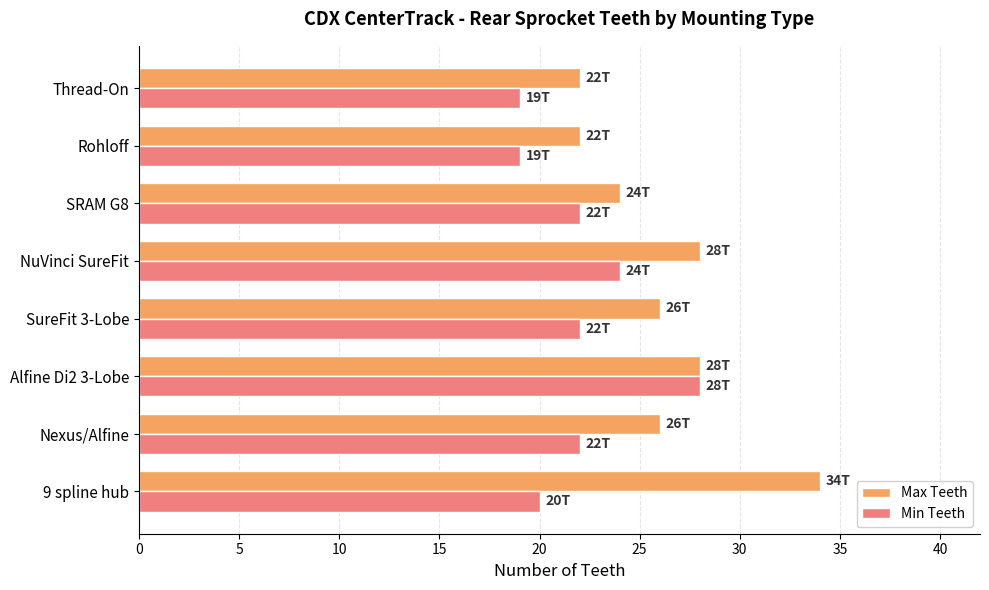

What is the minimum value for Max Teeth?

22